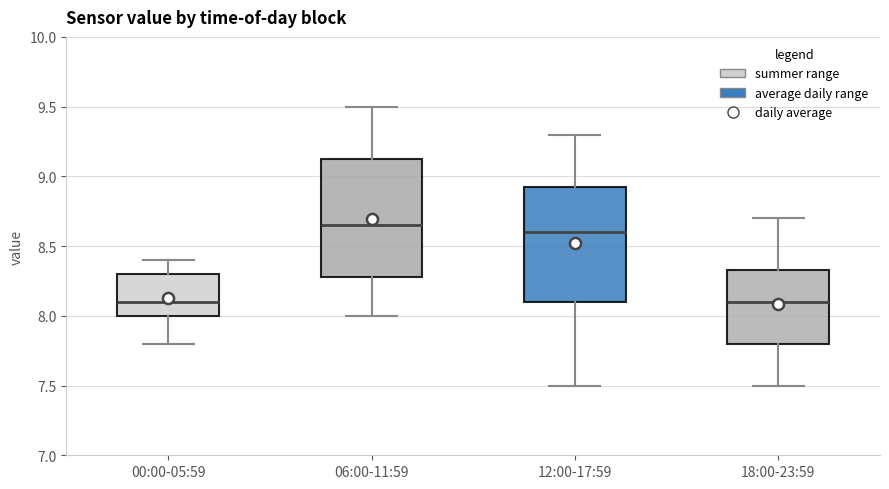

Where does the upper whisker of the box for 18:00-23:59 end on the y-axis? The values are not printed on the chart, so give them approximately, as read against the axis.

8.70